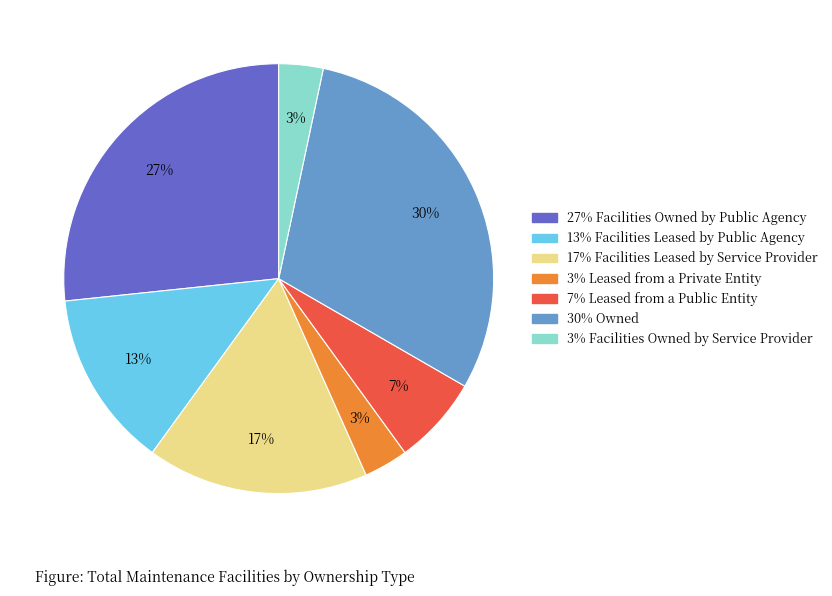

To the nearest percent, what is the average slice percentage?

14%